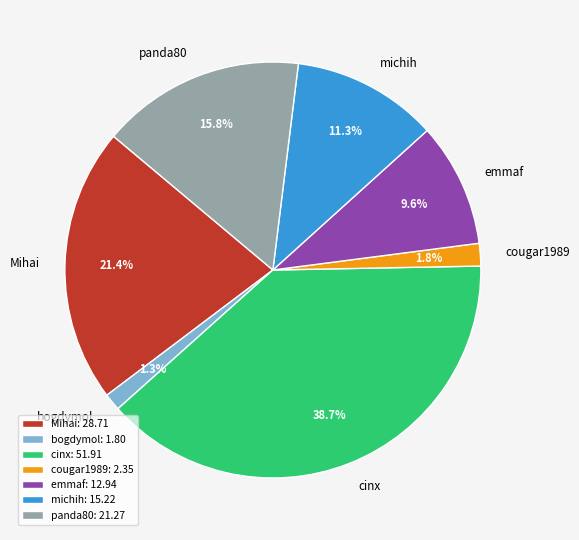

To the nearest percent, what is the average slice percentage?

14%